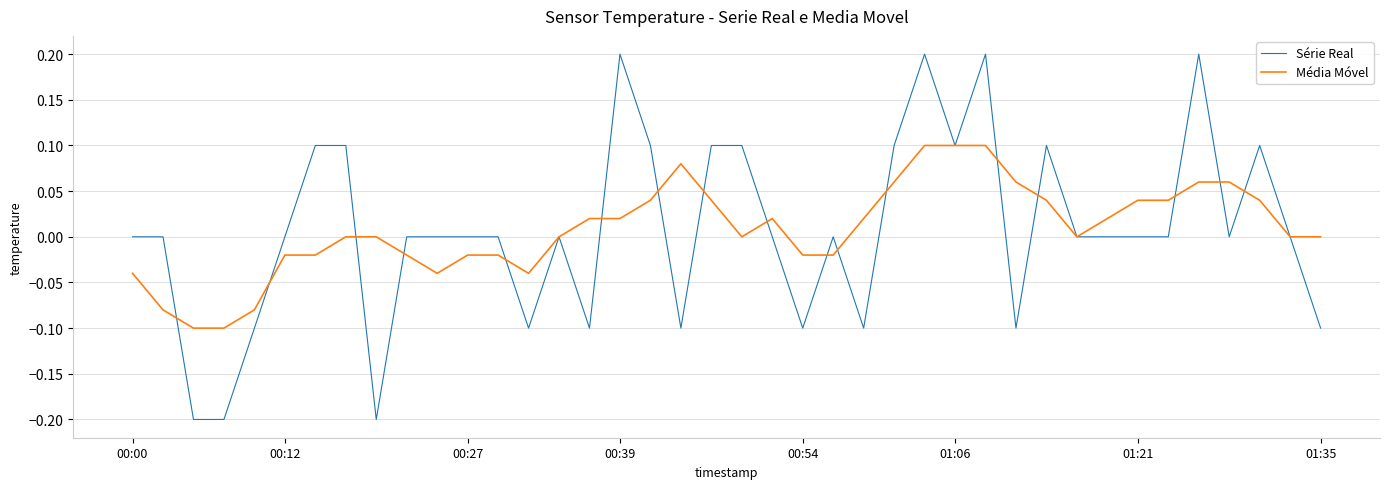

Which series has the largest range (max minus min)?

Série Real